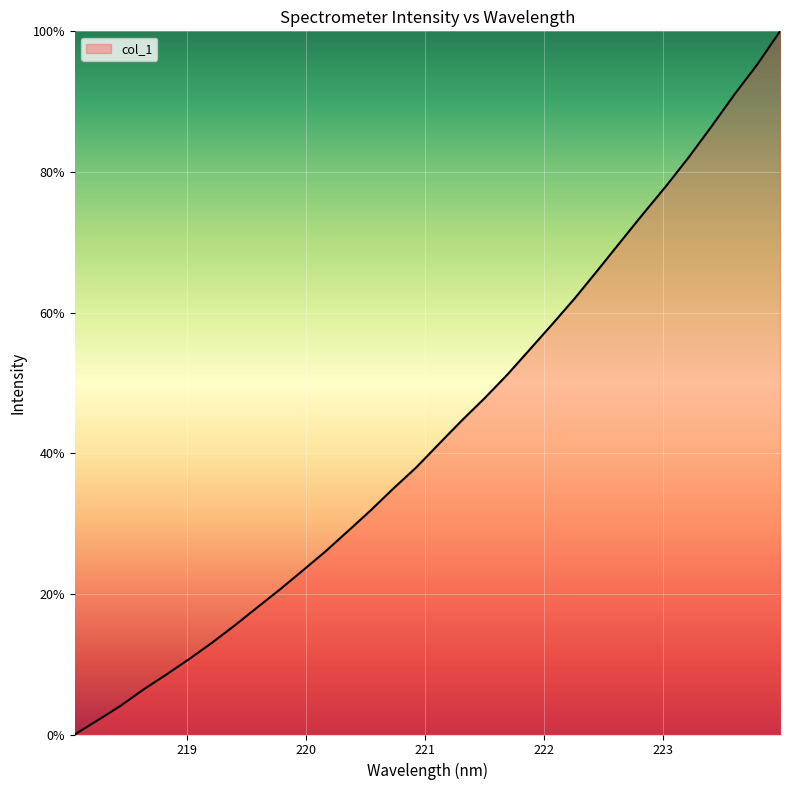

Reading left to right, transcribe all the data shown in this chart.

0.0	2.0	4.1	6.4	8.5	10.7	13.0	15.5	18.0	20.6	23.3	26.0	28.9	31.9	35.0	38.0	41.3	44.7	47.8	51.2	54.8	58.4	62.1	66.1	70.1	74.1	78.0	82.2	86.5	91.0	95.3	100.0